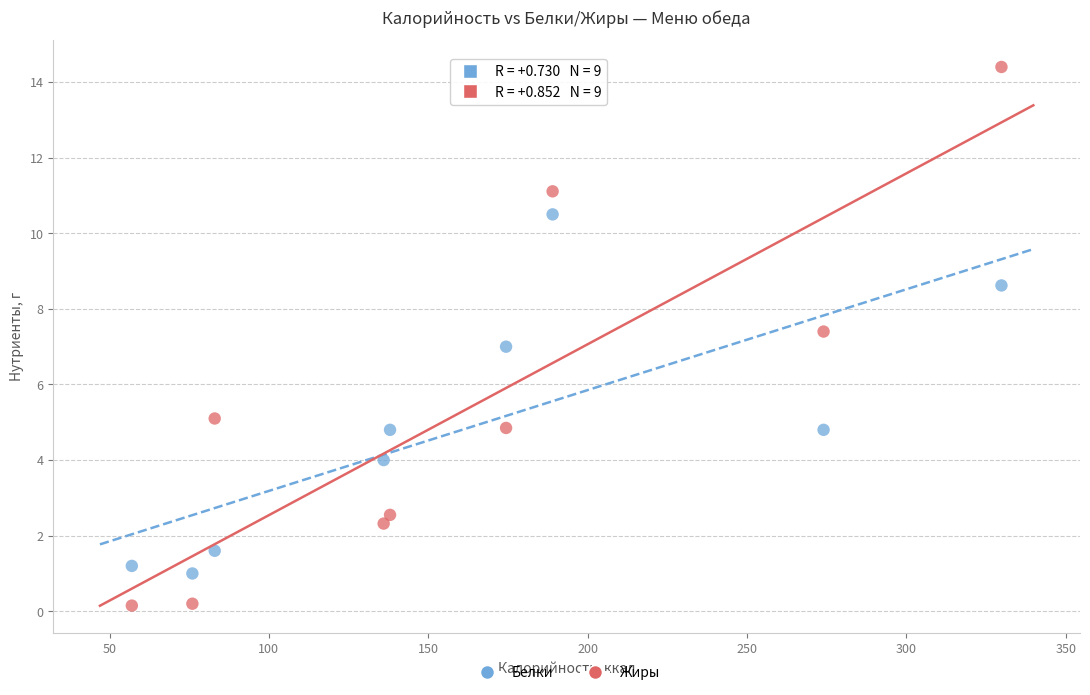

Across all data points, what is the range of X values (max minus min)?

272.8